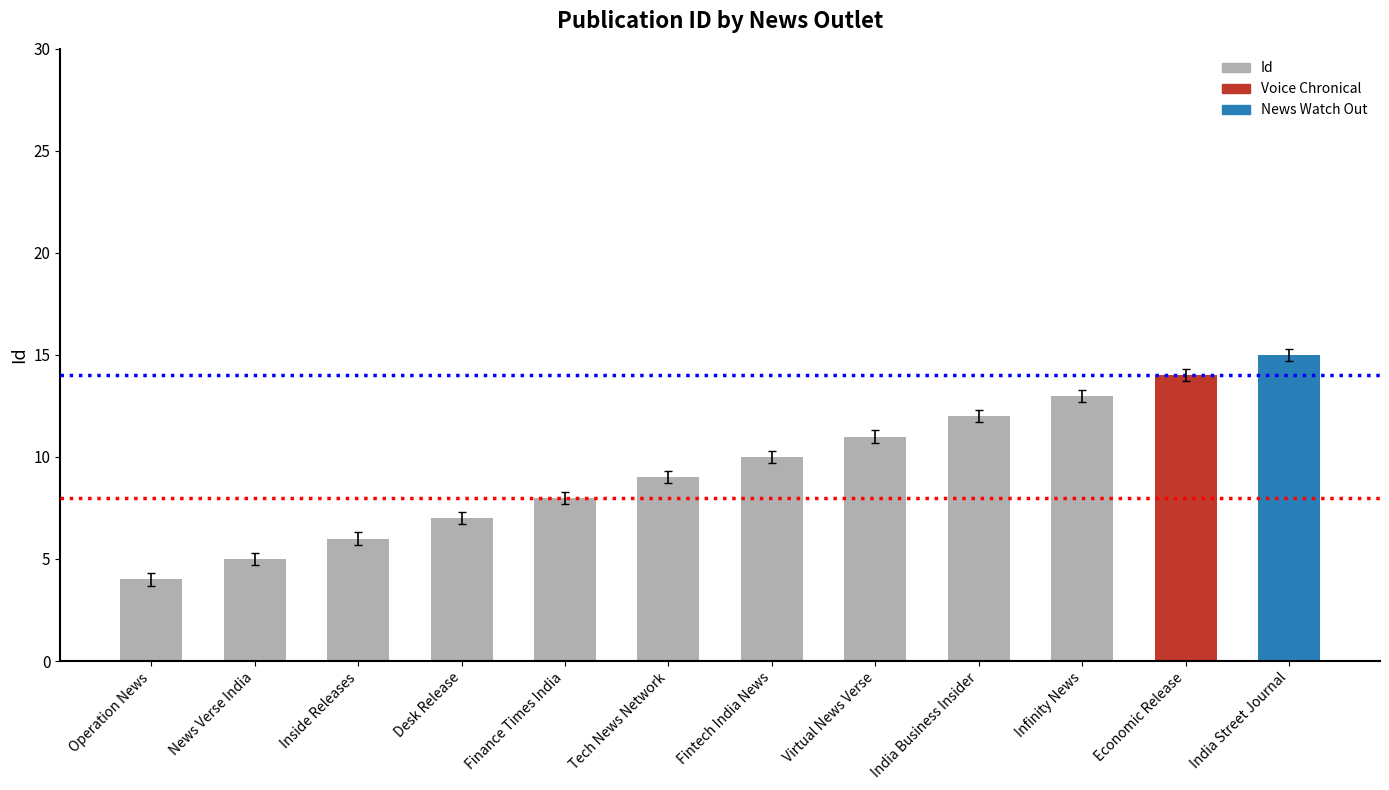

The chart shows a value of 3 at Virtual News Verse. True or false?

False